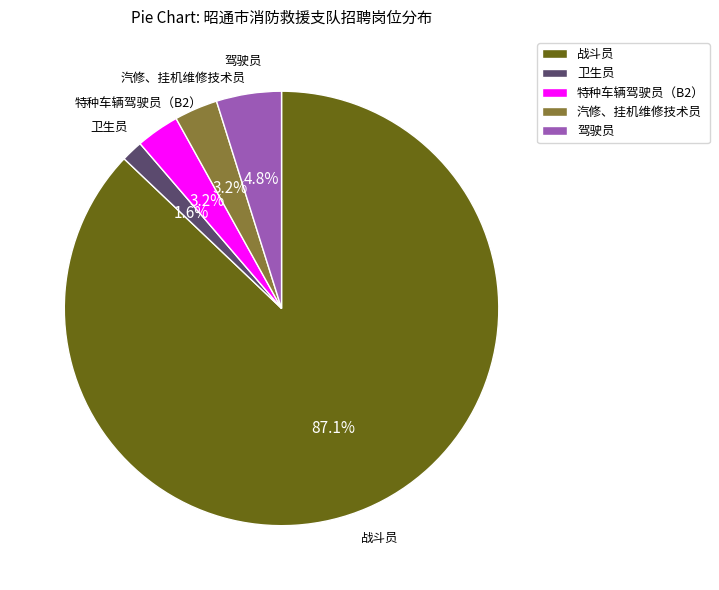

Do 战斗员 and 汽修、挂机维修技术员 together represent more than half of the pie?

Yes